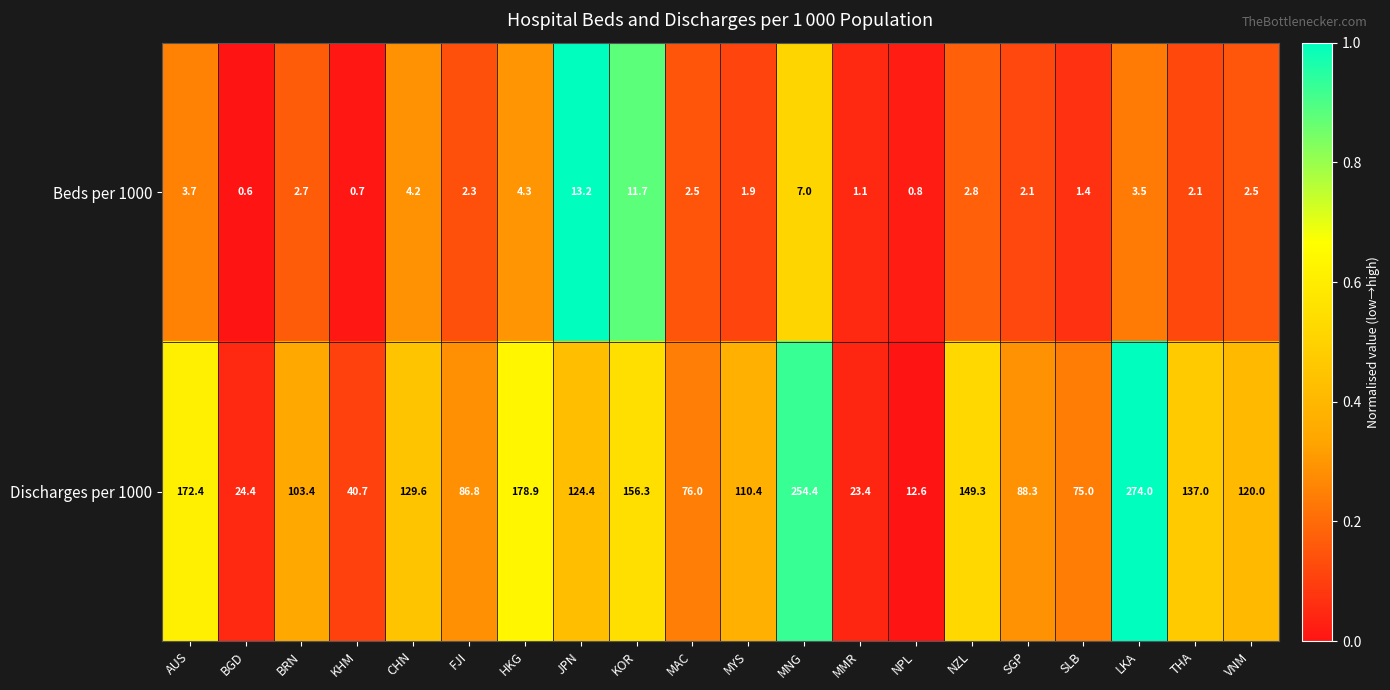

How many data points does each series have?

20